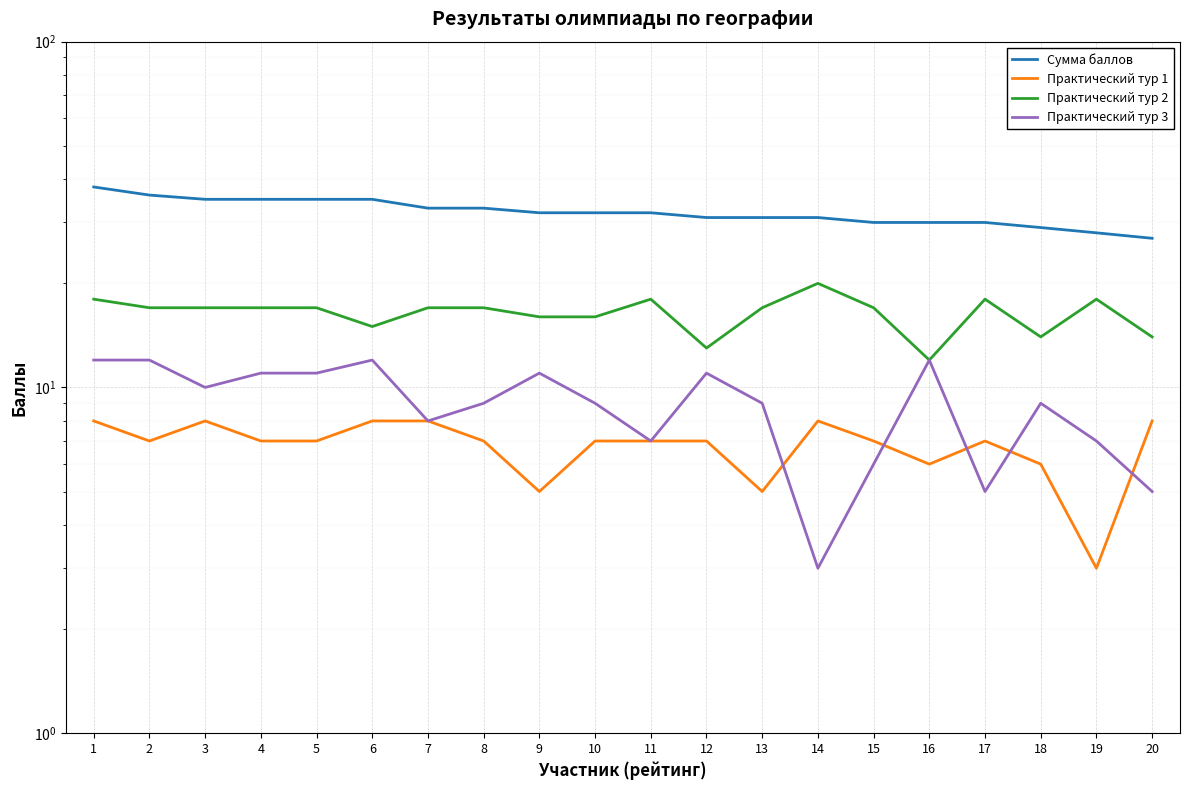

Is this an area chart (filled region under the line)?

No